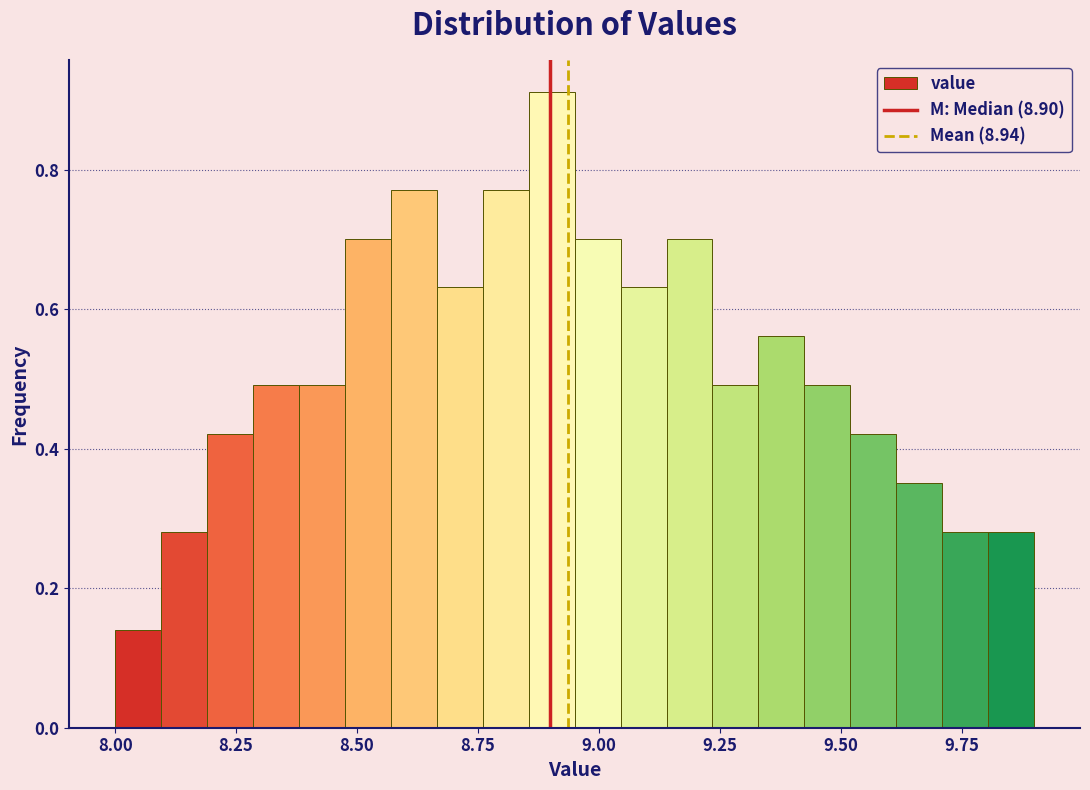

Around what value on the x-axis is the tallest bar? Give the approximate position of its centre, as read against the axis.

8.90